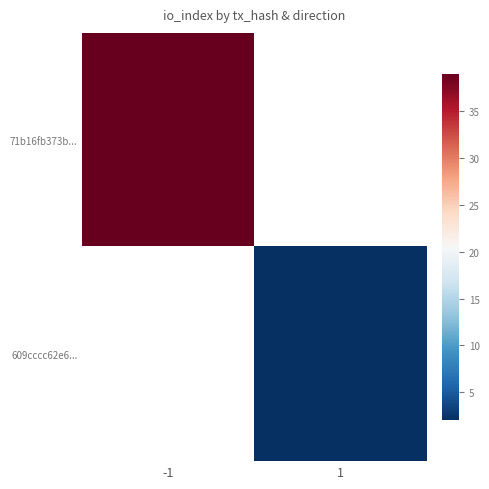

At how many categories does at least one series exceed 3?

1